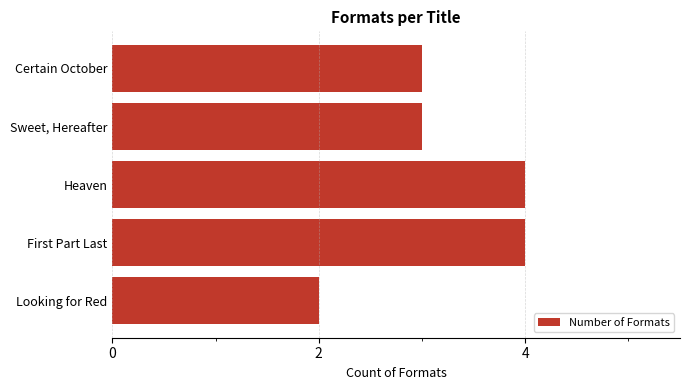

What is the label of the 5th bar from the bottom?

Certain October